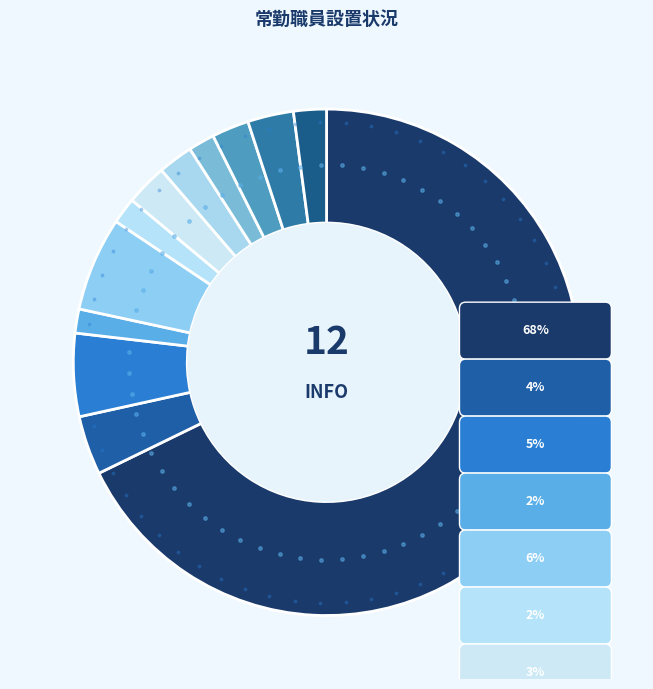

What is the total percentage of 向日市 and 亀岡市?

4.3%